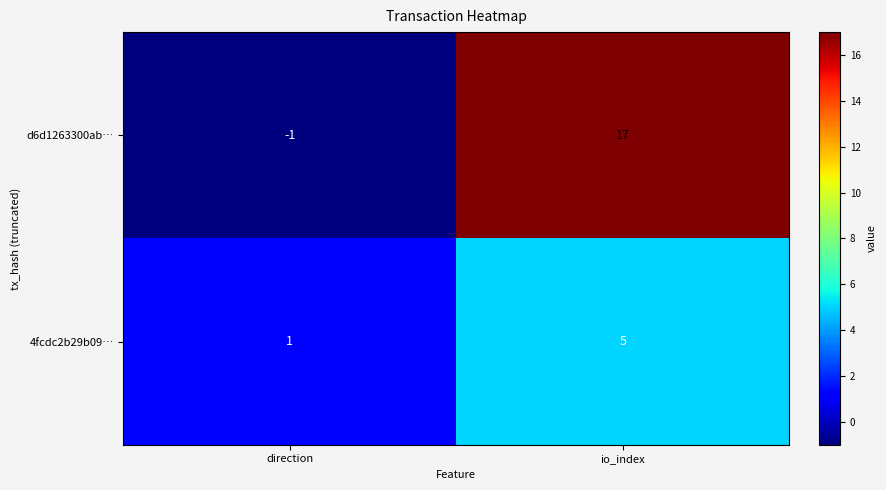

Rank the series by their maximum value, from highest to lowest.

d6d1263300ab…, 4fcdc2b29b09…